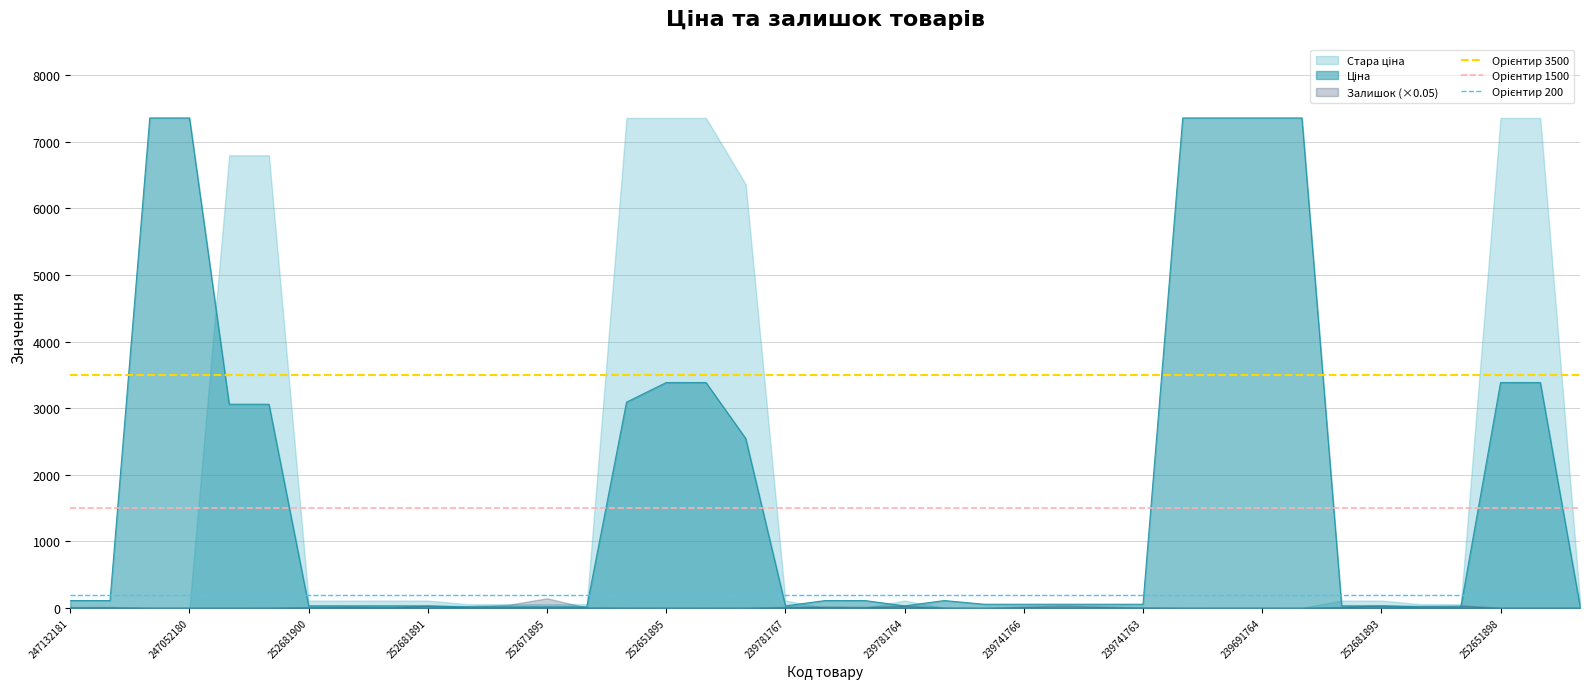

How many distinct data groups are displayed?

3